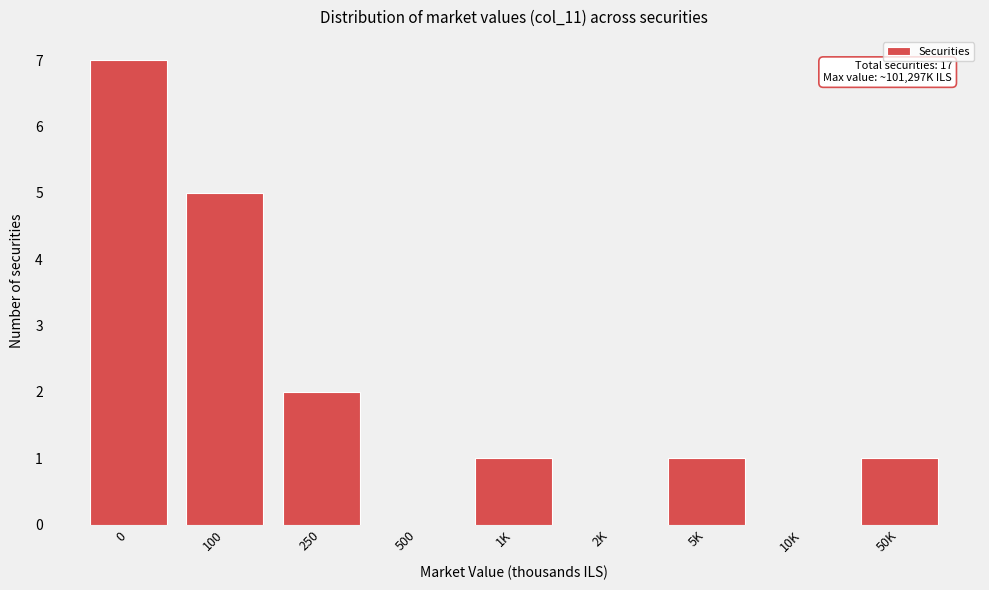

Reading right to left, transcribe all the data shown in this chart.

50K=1	10K=0	5K=1	2K=0	1K=1	500=0	250=2	100=5	0=7